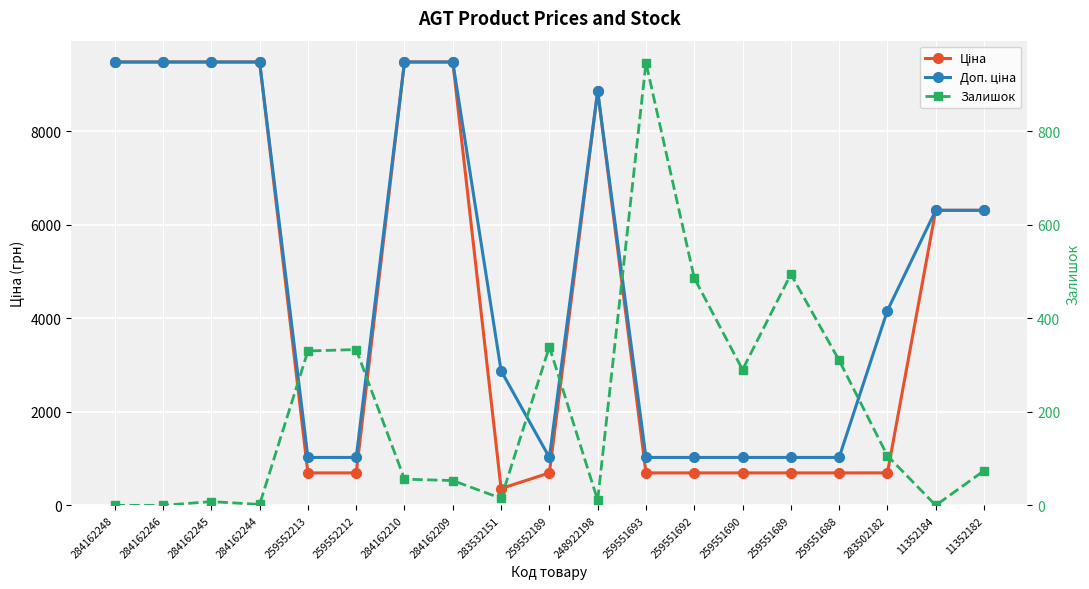

Which label corresponds to the largest value in the chart?

284162248